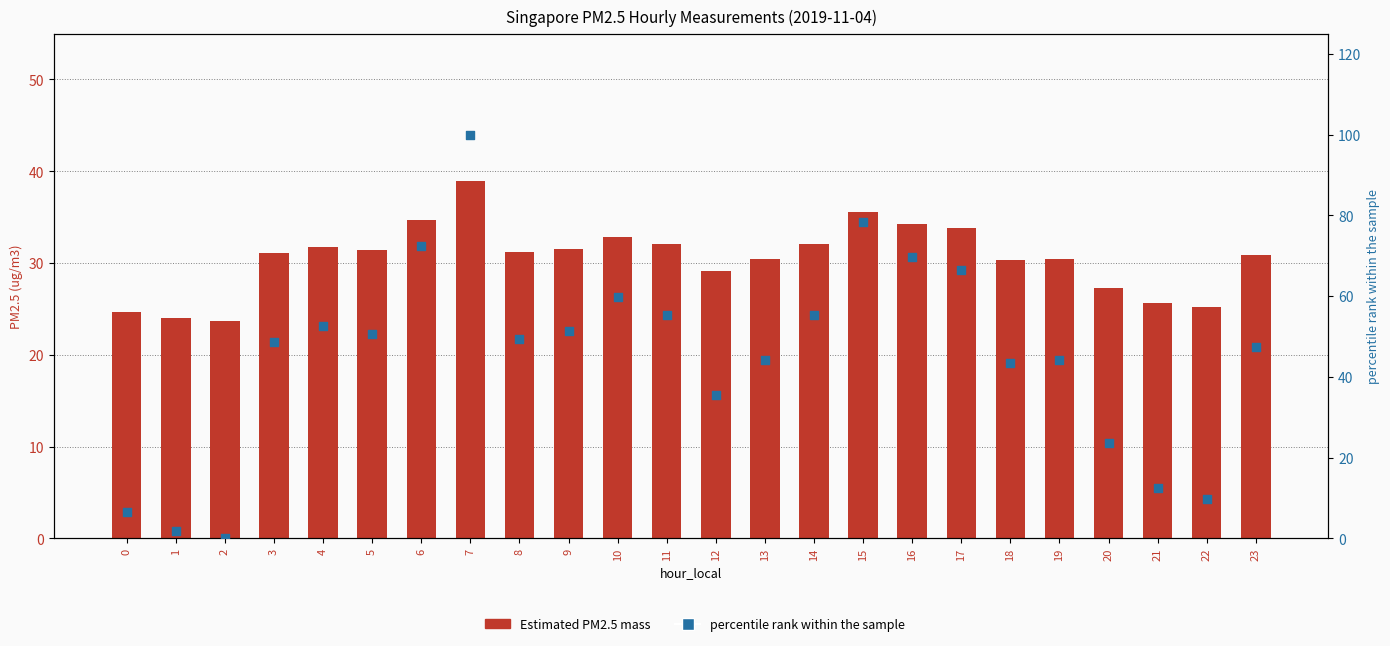

At how many categories does at least one series exceed 95?

1